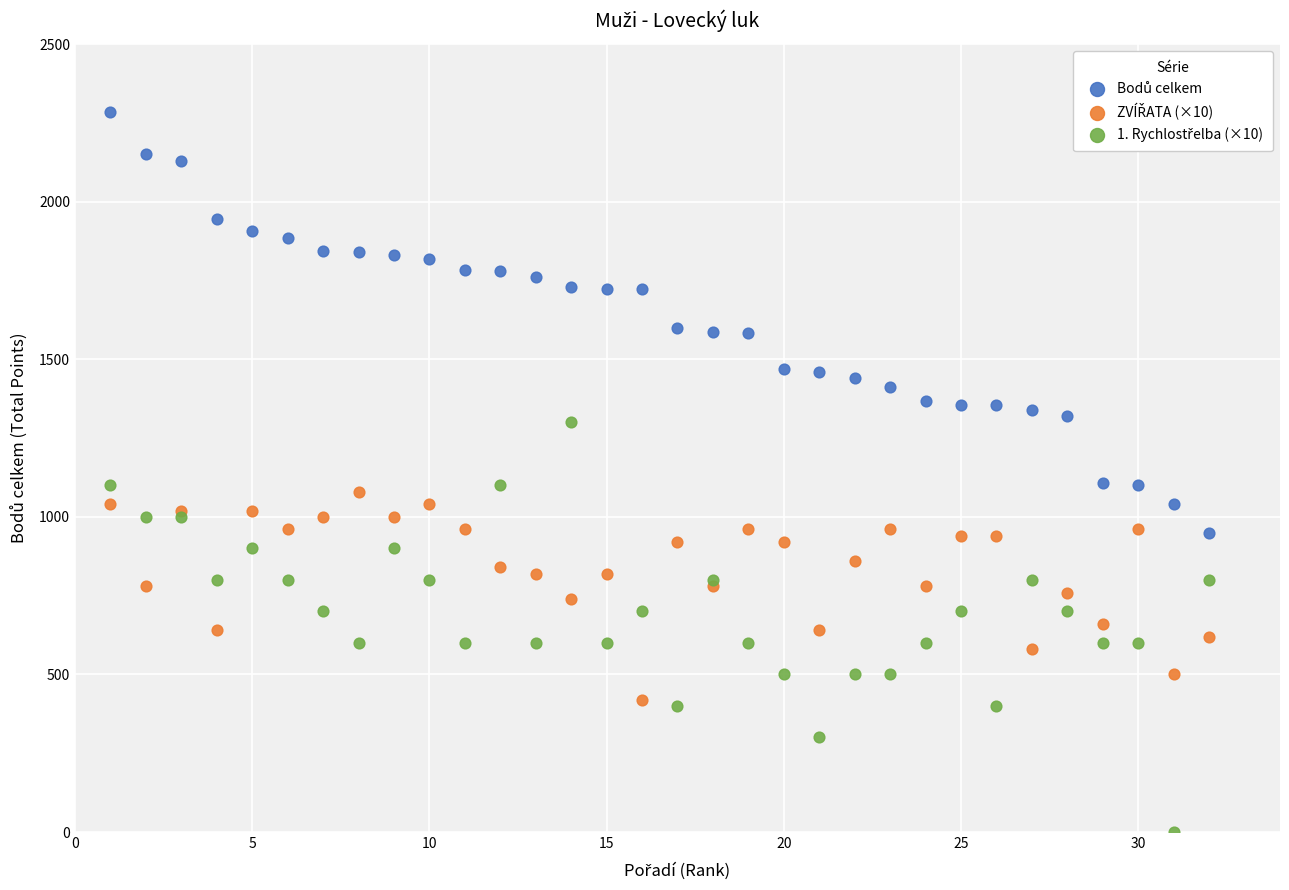

What is the X range (max minus min) for the scatter plot?

31